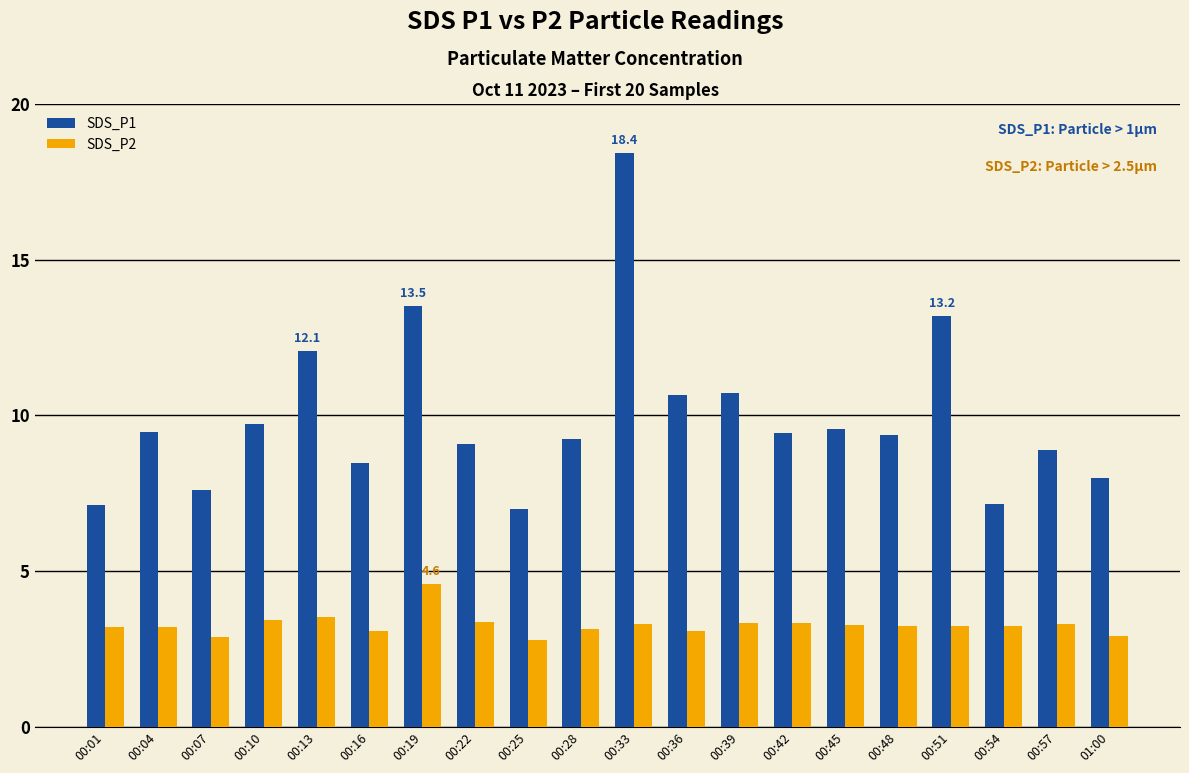

What is the spread (max minus min) of values at 00:13?

8.5